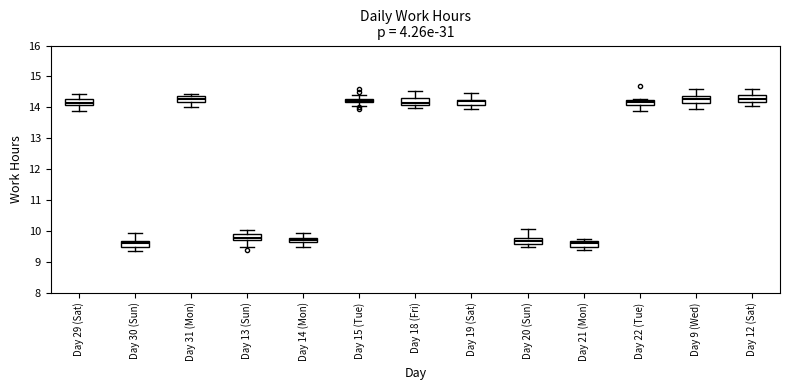

Where does the lower whisker of the box for Day 31 (Mon) end on the y-axis? The values are not printed on the chart, so give them approximately, as read against the axis.

14.0